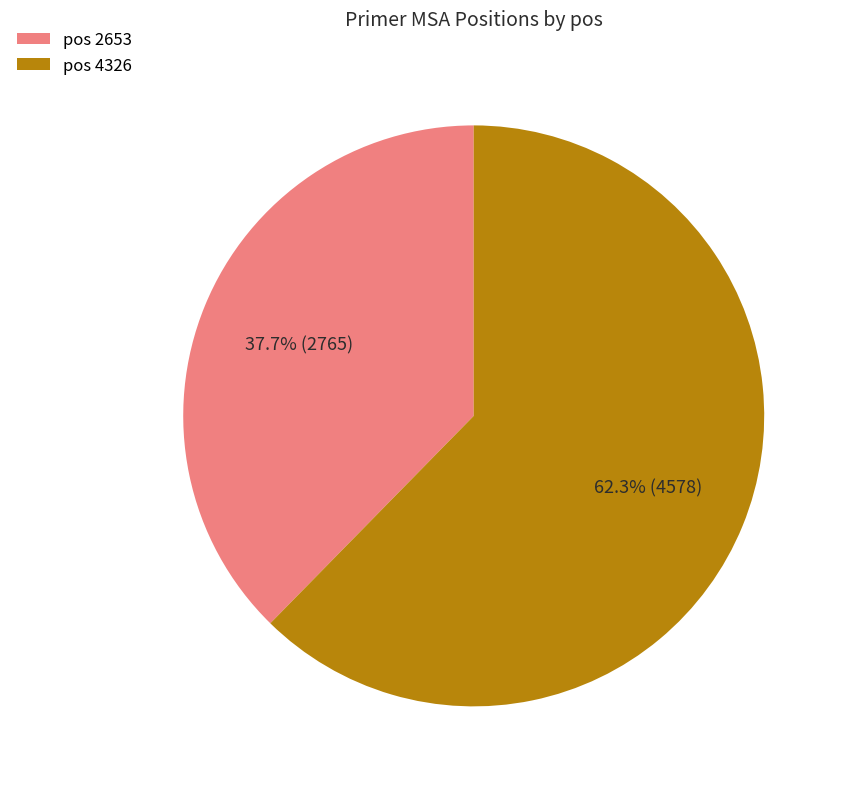

What is the majority slice?

pos 4326